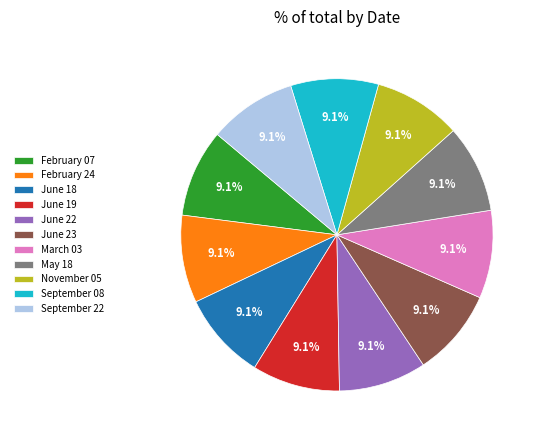

How many slices are in this pie chart?

11